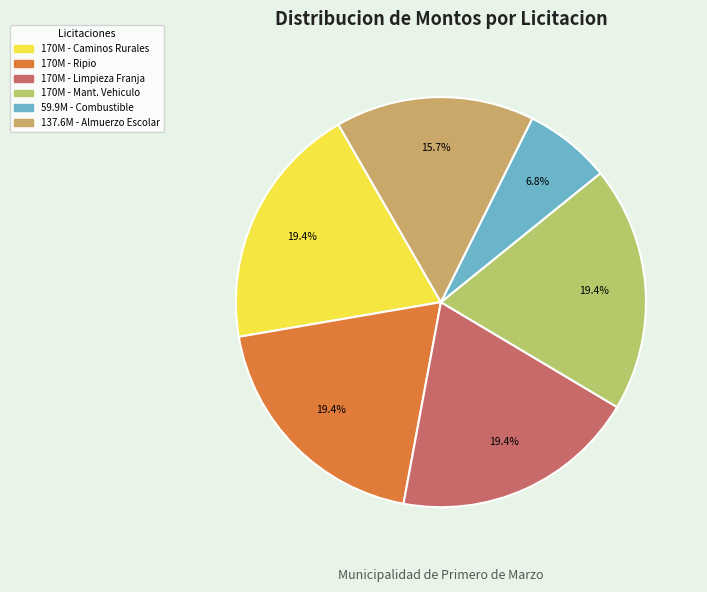

How many slices are in this pie chart?

6